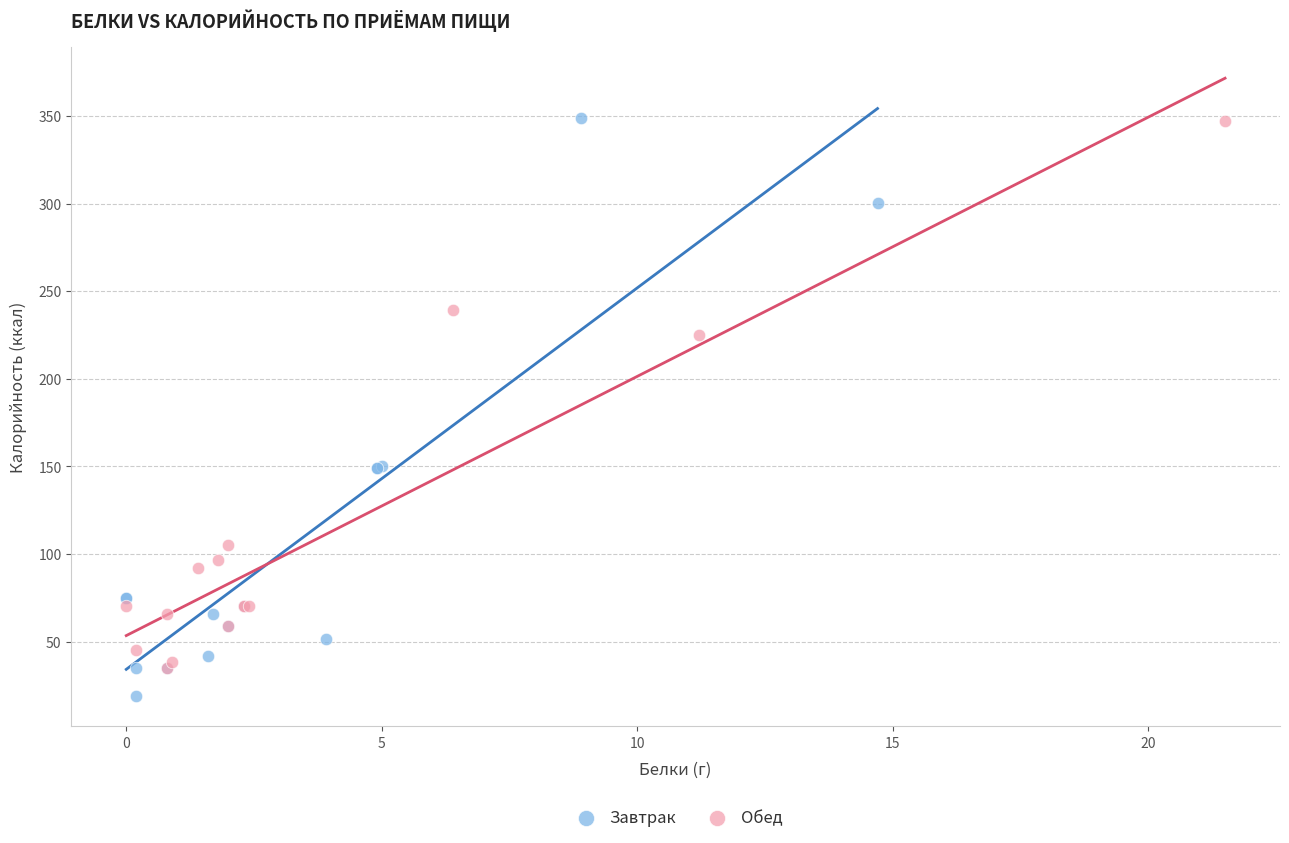

Which series contains the lowest Y value?

Завтрак